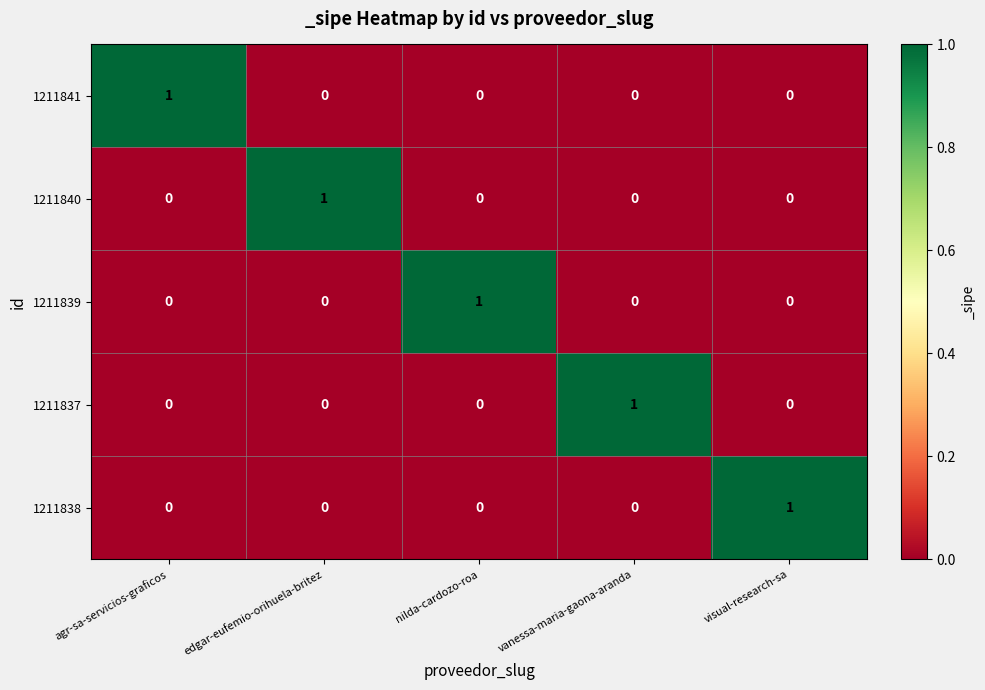

Which category has the highest value in the 1211837 series?

vanessa-maria-gaona-aranda